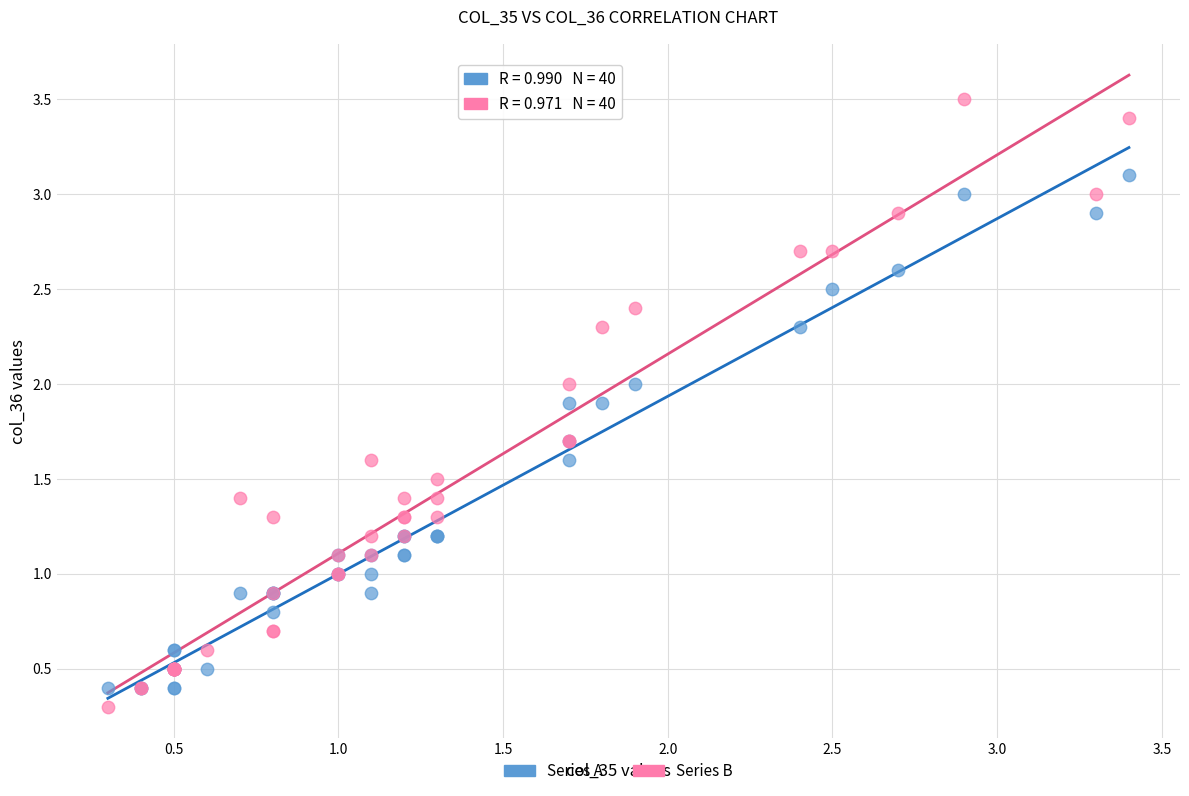

Which series has the largest Y range (max minus min)?

Series B